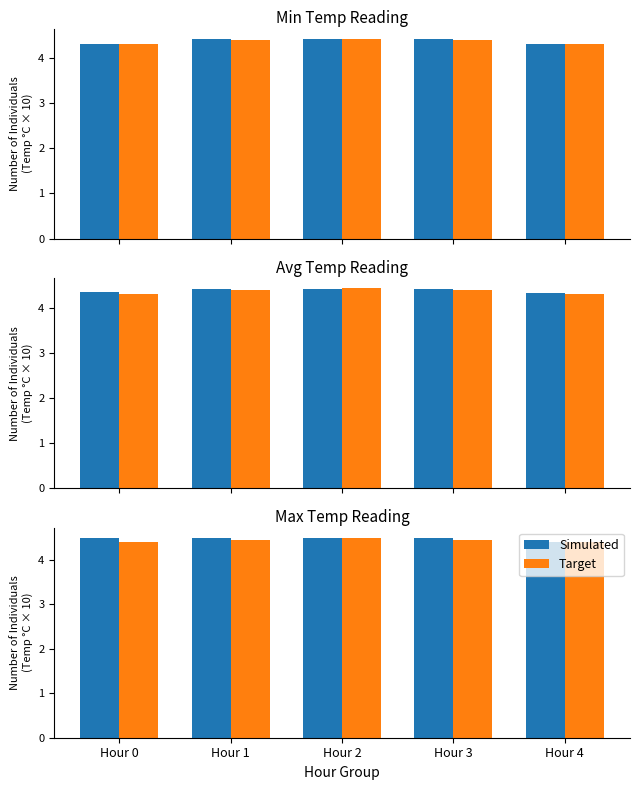

Is the value of Target at Hour 0 greater than the value of Simulated at Hour 1?

No